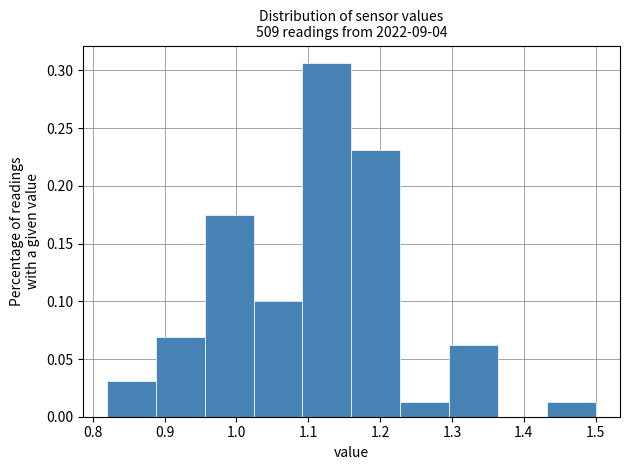

Which range on the x-axis has the tallest bar?

1.092 to 1.160